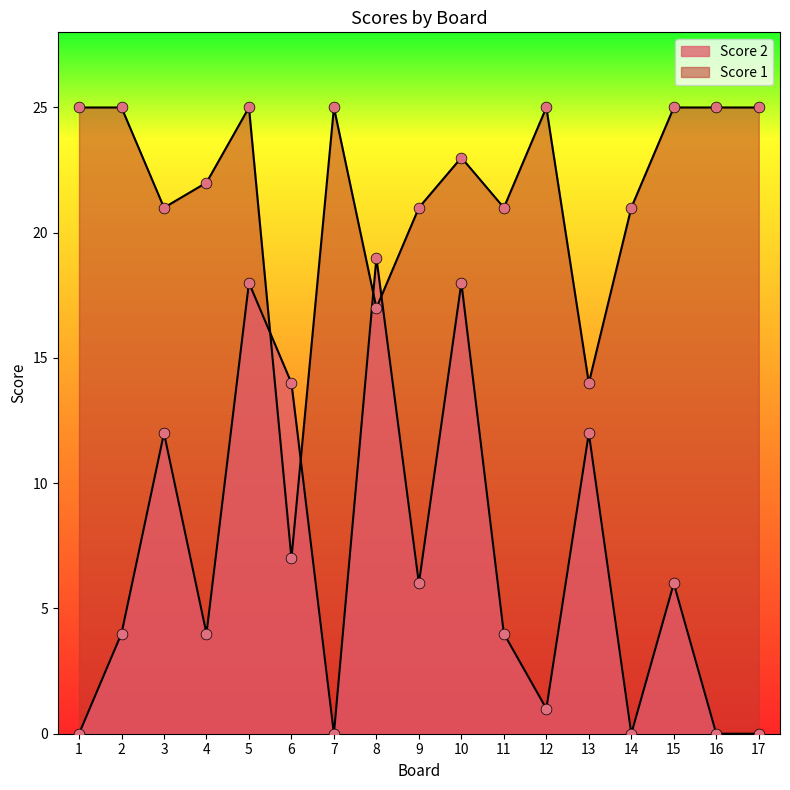

Which series has the largest total across all categories?

Score 1